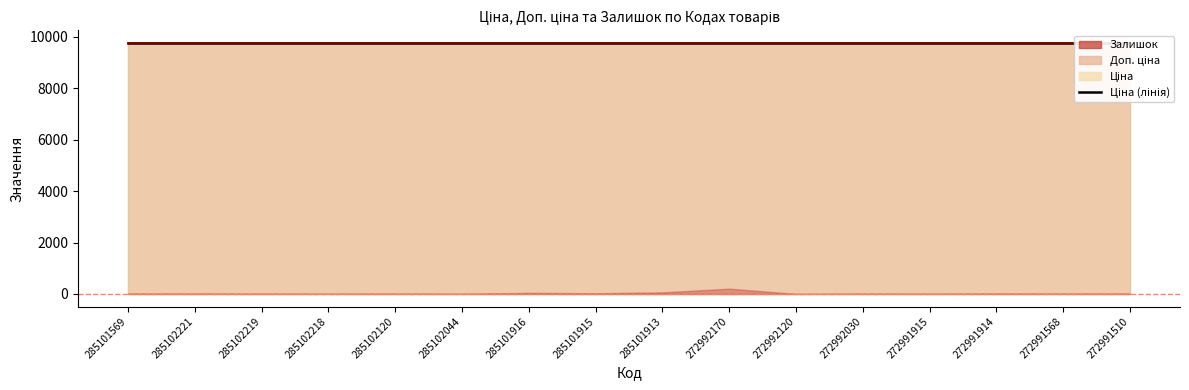

True or false: Доп. ціна and Ціна cross at least once.

False